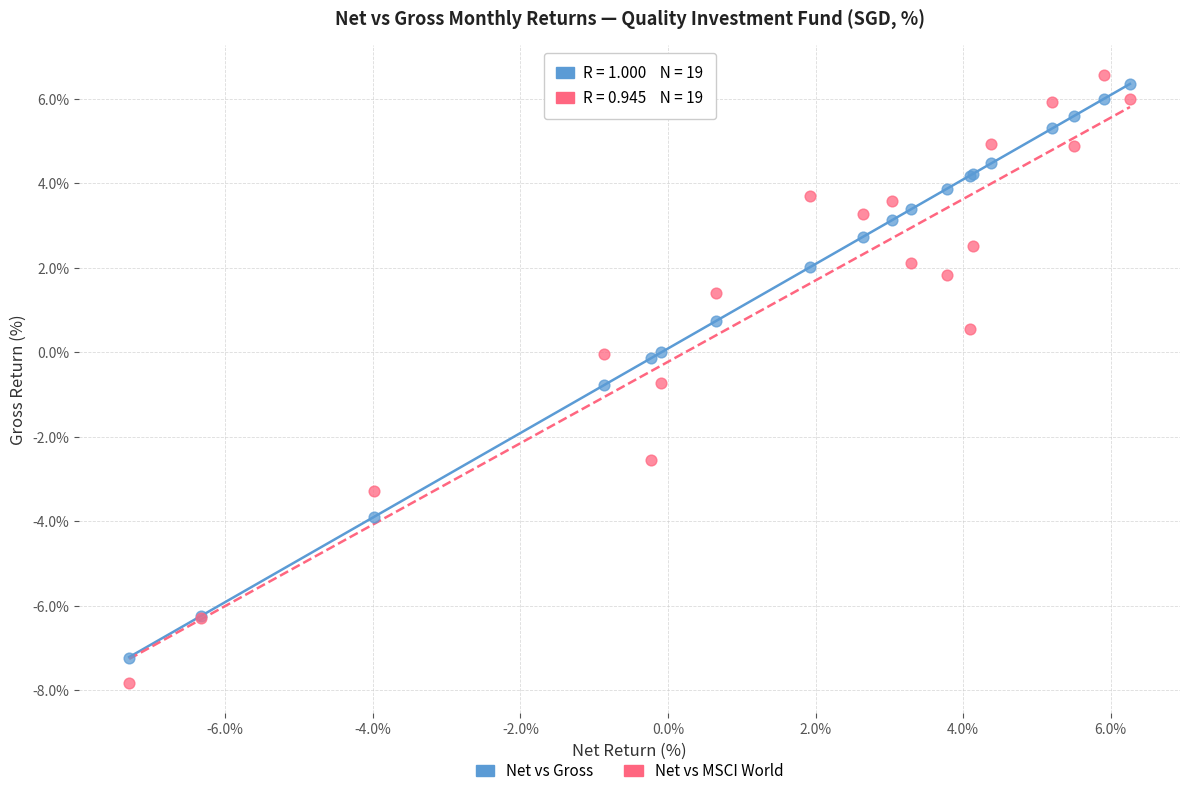

Which series reaches the maximum Y coordinate?

Net vs MSCI World